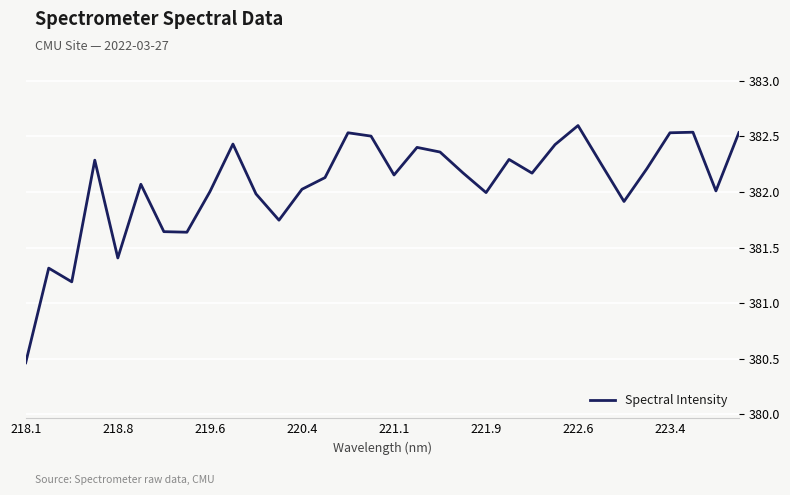

What is the difference between the maximum and minimum values?

2.1